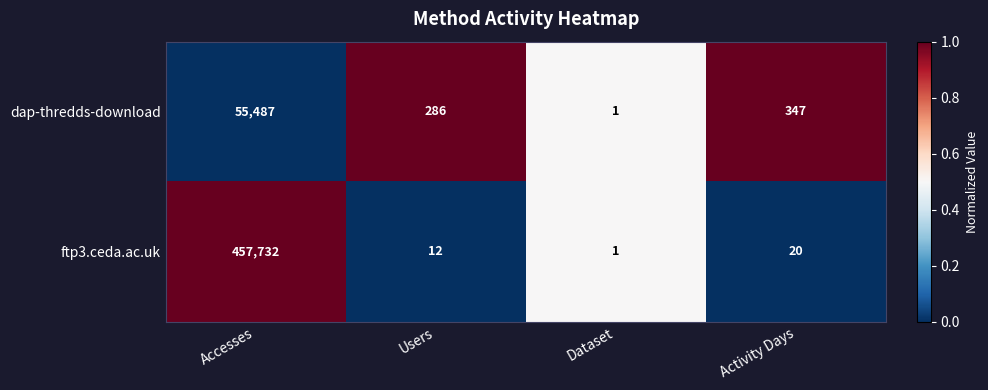

What is the difference between the maximum and second lowest values in the ftp3.ceda.ac.uk series?

457720